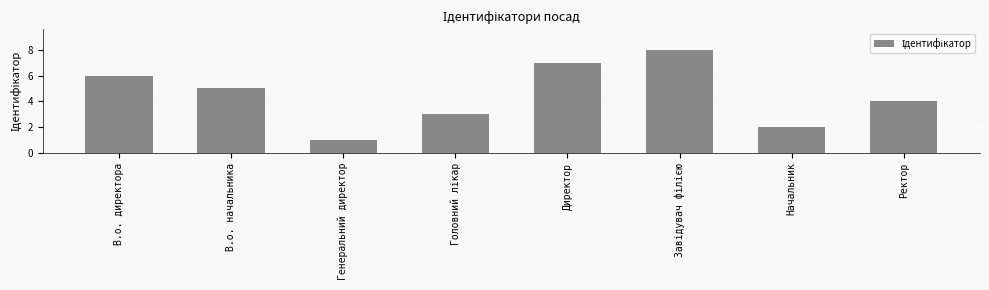

Which has a higher value, Начальник or Генеральний директор?

Начальник